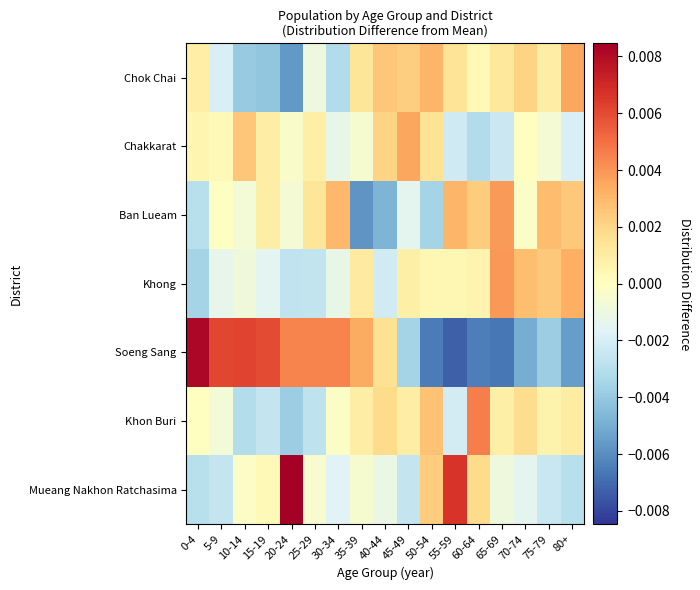

At which category does the chart reach its peak across all series?

20-24